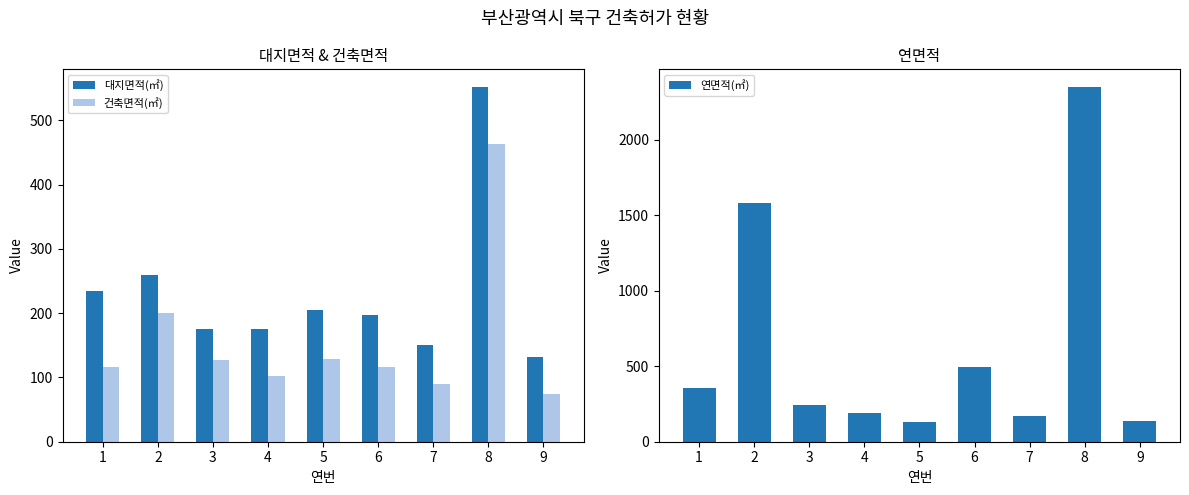

What are all the series names shown in the legend?

대지면적(㎡), 건축면적(㎡), 연면적(㎡)